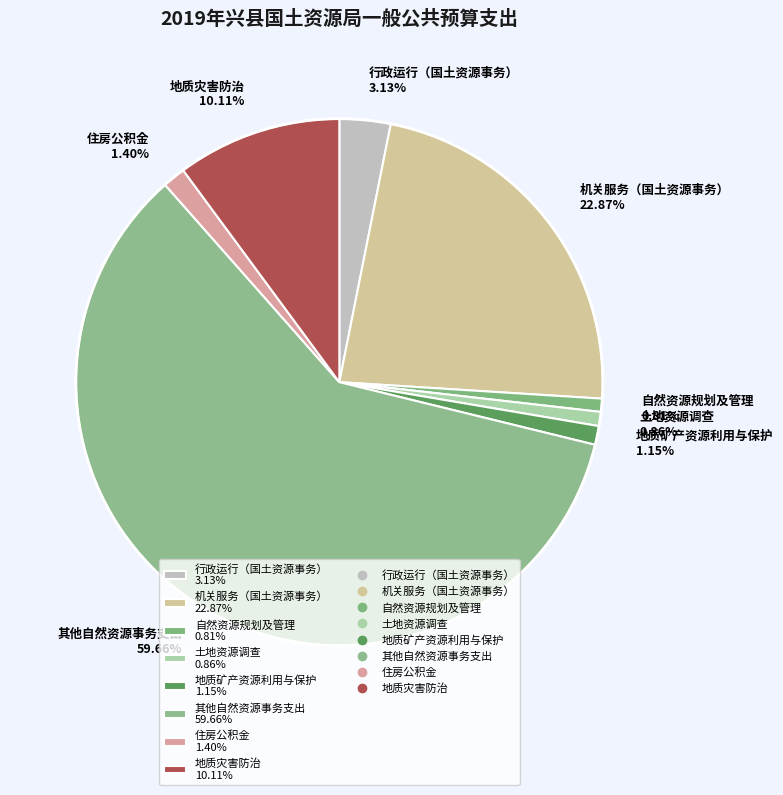

How many segments does this pie chart have?

8